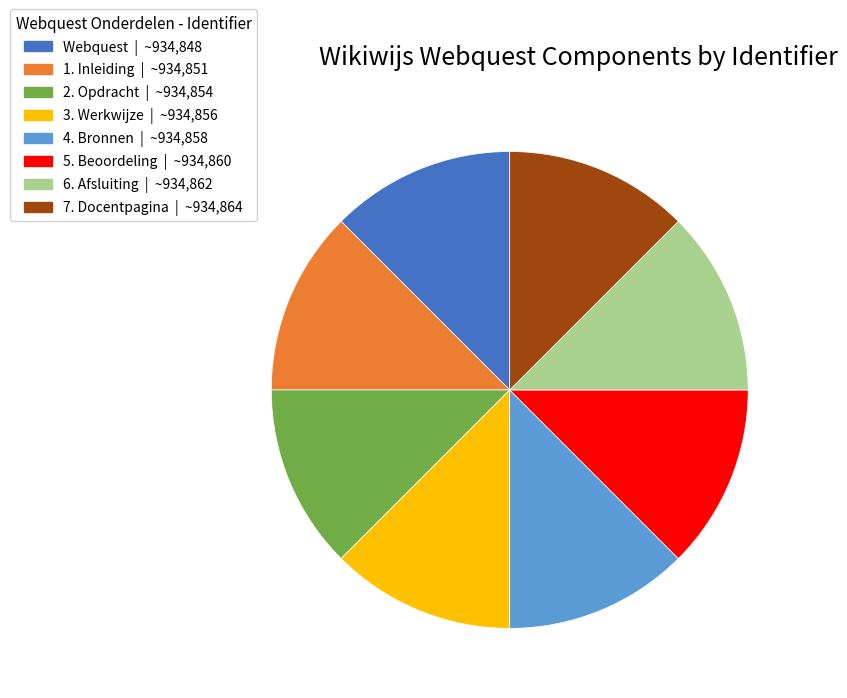

Approximately how many times larger is the value at 2. Opdracht compared to 1. Inleiding?

1.0